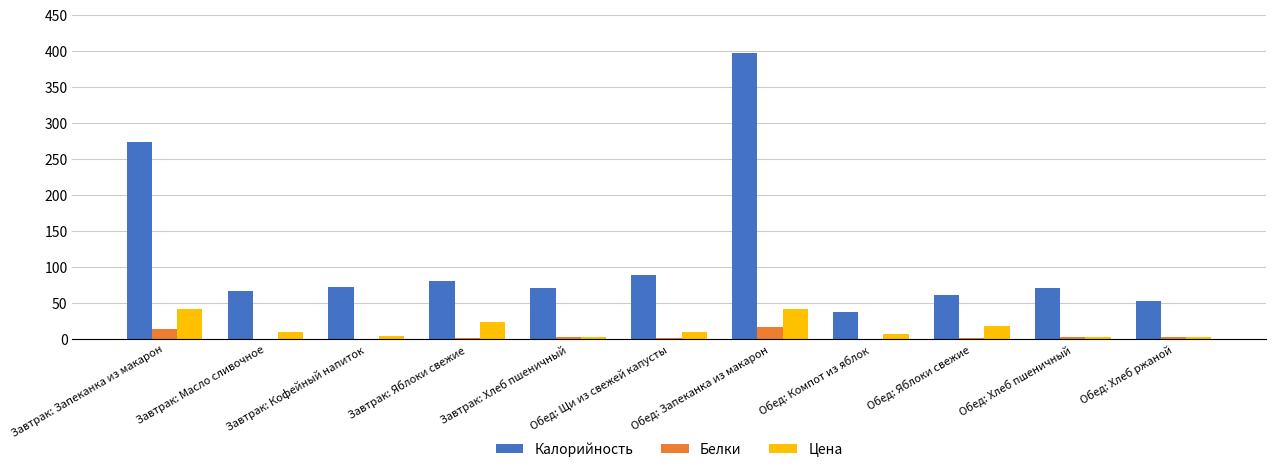

What is the maximum value for Цена?

40.9